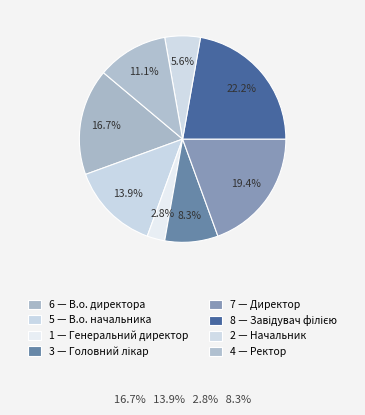

Which category has the smallest portion of the pie?

Генеральний директор